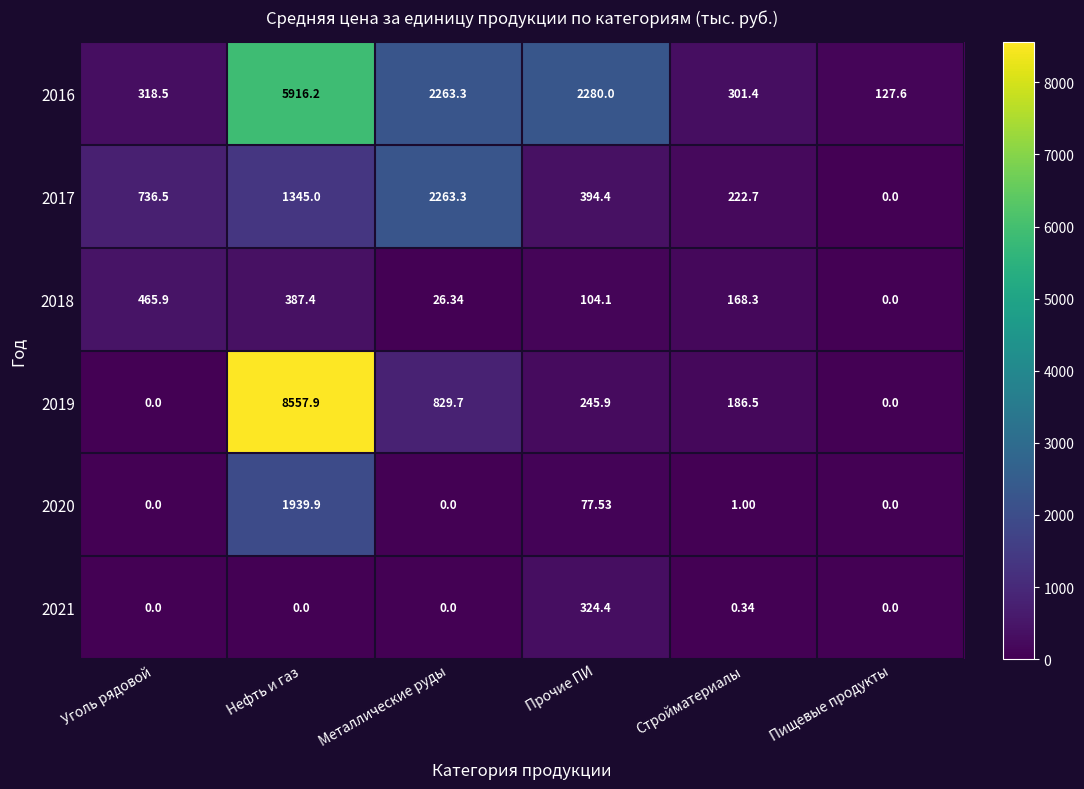

At which category is the sum across all series the highest?

Нефть и газ